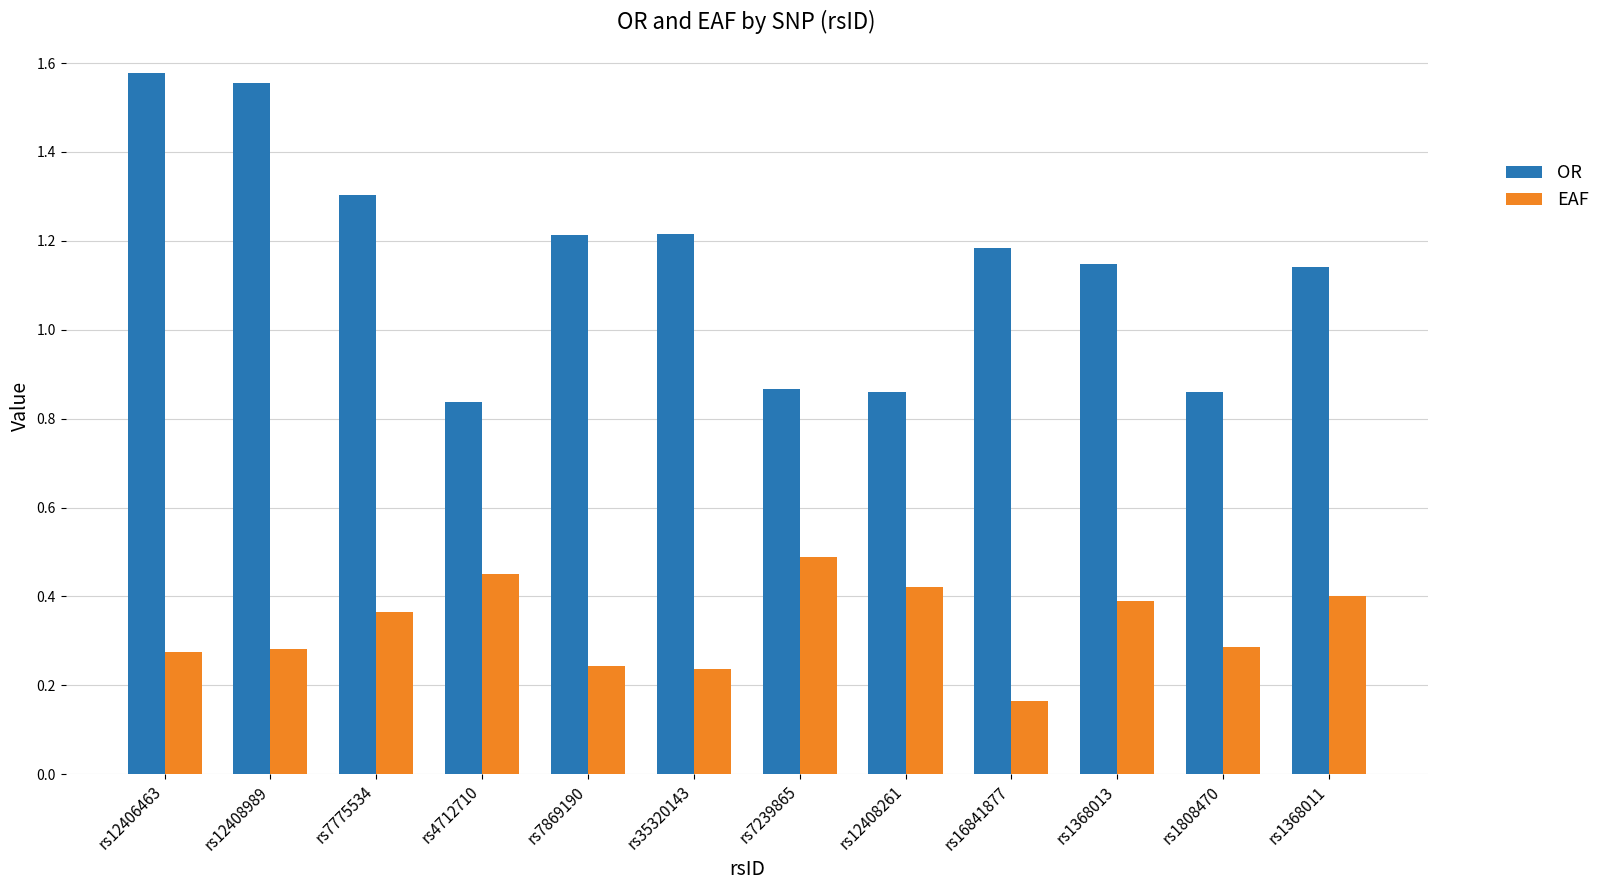

What is the label of the 12th bar from the left?

rs1368011